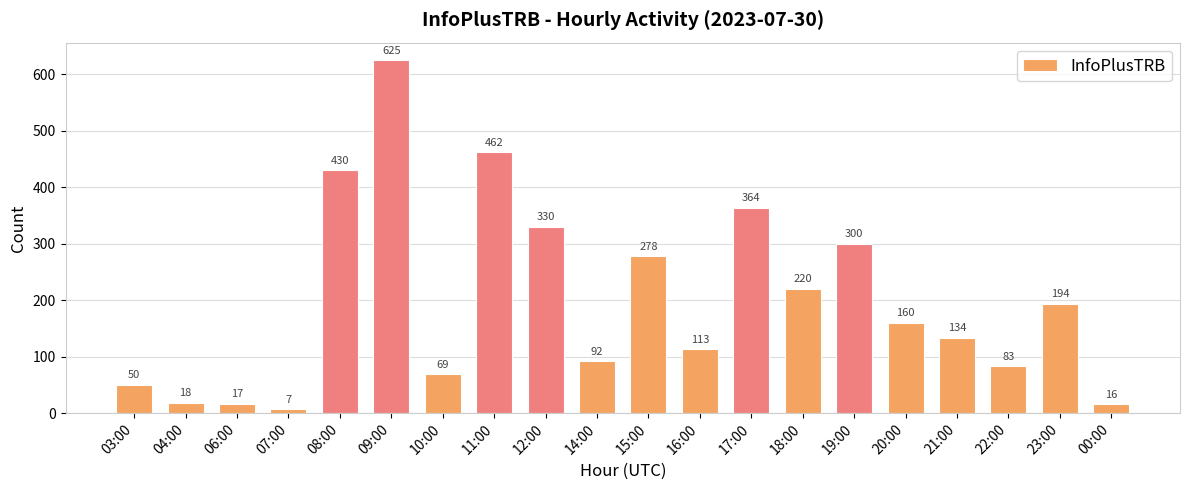

List the labels in order of value, smallest first.

07:00, 00:00, 06:00, 04:00, 03:00, 10:00, 22:00, 14:00, 16:00, 21:00, 20:00, 23:00, 18:00, 15:00, 19:00, 12:00, 17:00, 08:00, 11:00, 09:00